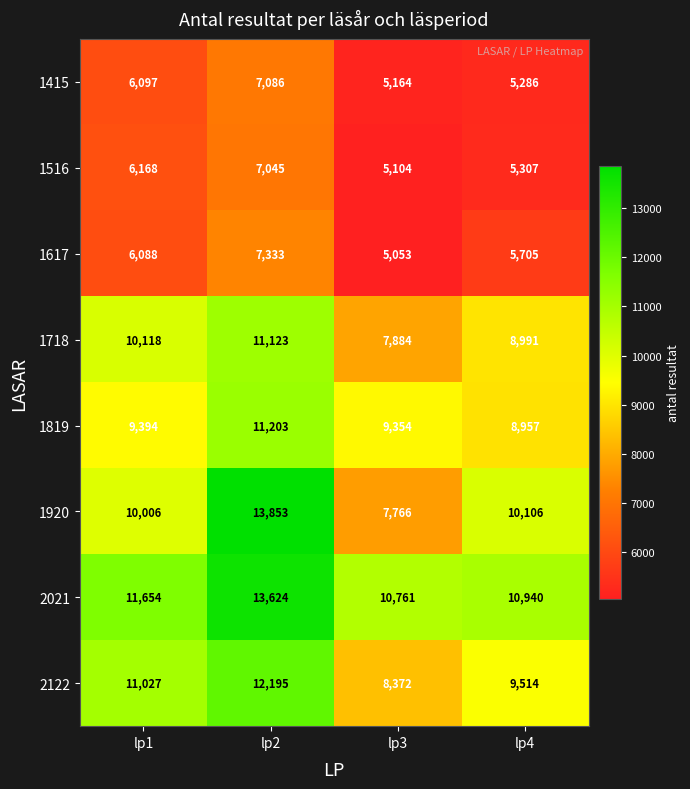

Is it true that 2122 equals 18631 at lp2?

False